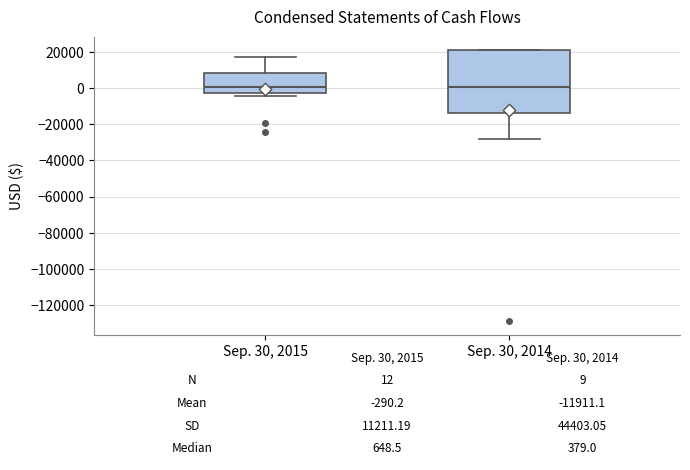

Comparing the boxes themselves (not the whiskers), which one is the tallest?

Sep. 30, 2014